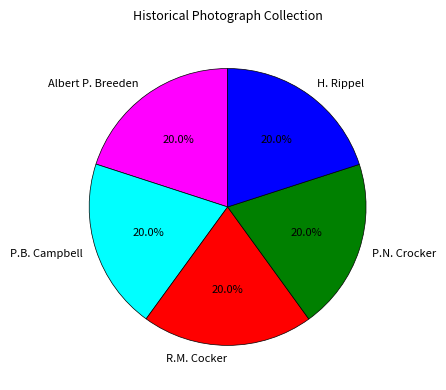

Does R.M. Cocker represent more than half of the total?

No